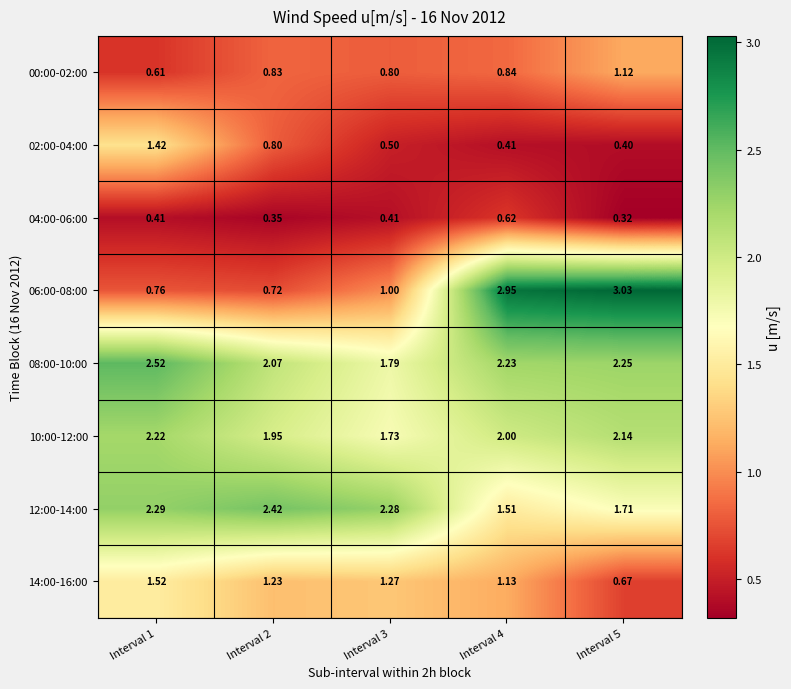

Is the value of 04:00-06:00 at Interval 3 greater than the value of 14:00-16:00 at Interval 1?

No